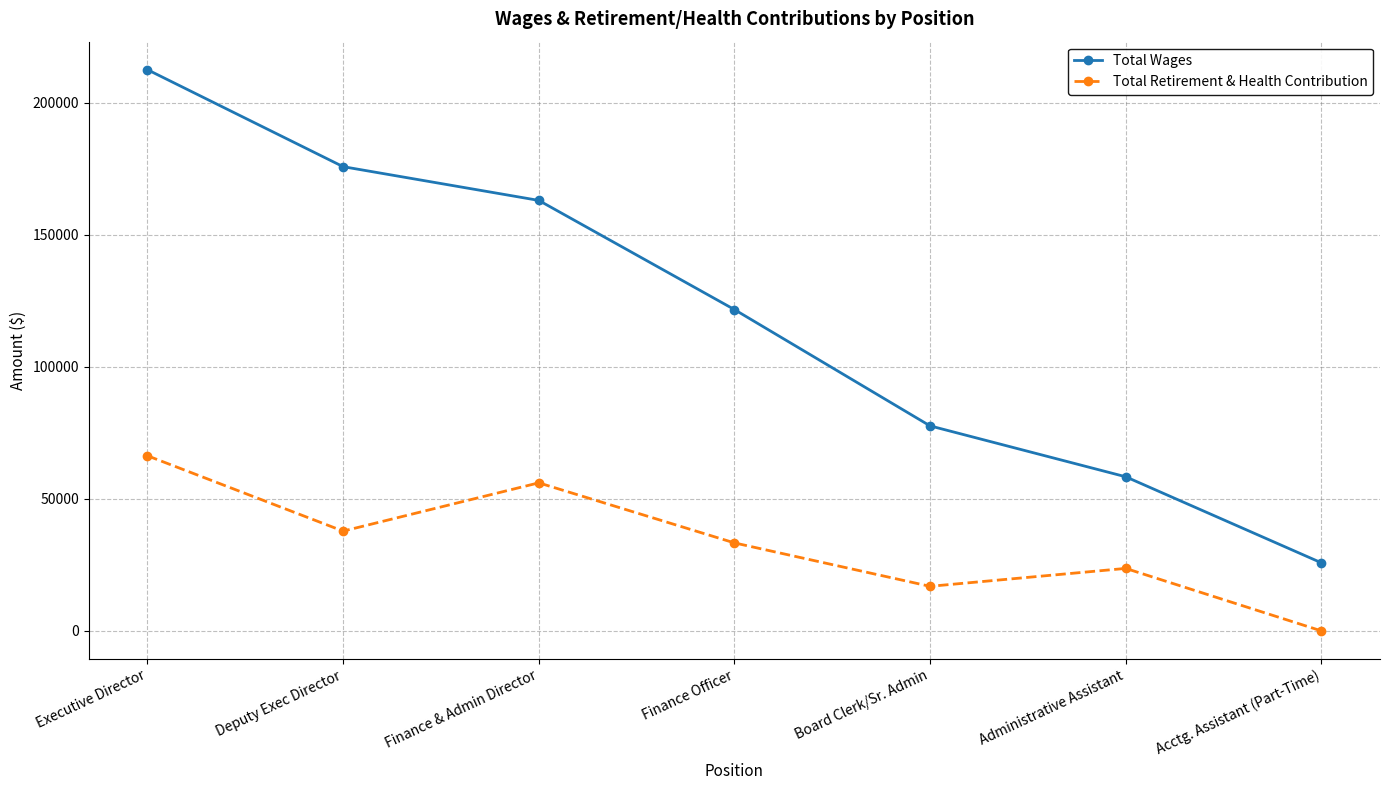

What is the label of the 5th point from the right?

Finance & Admin Director